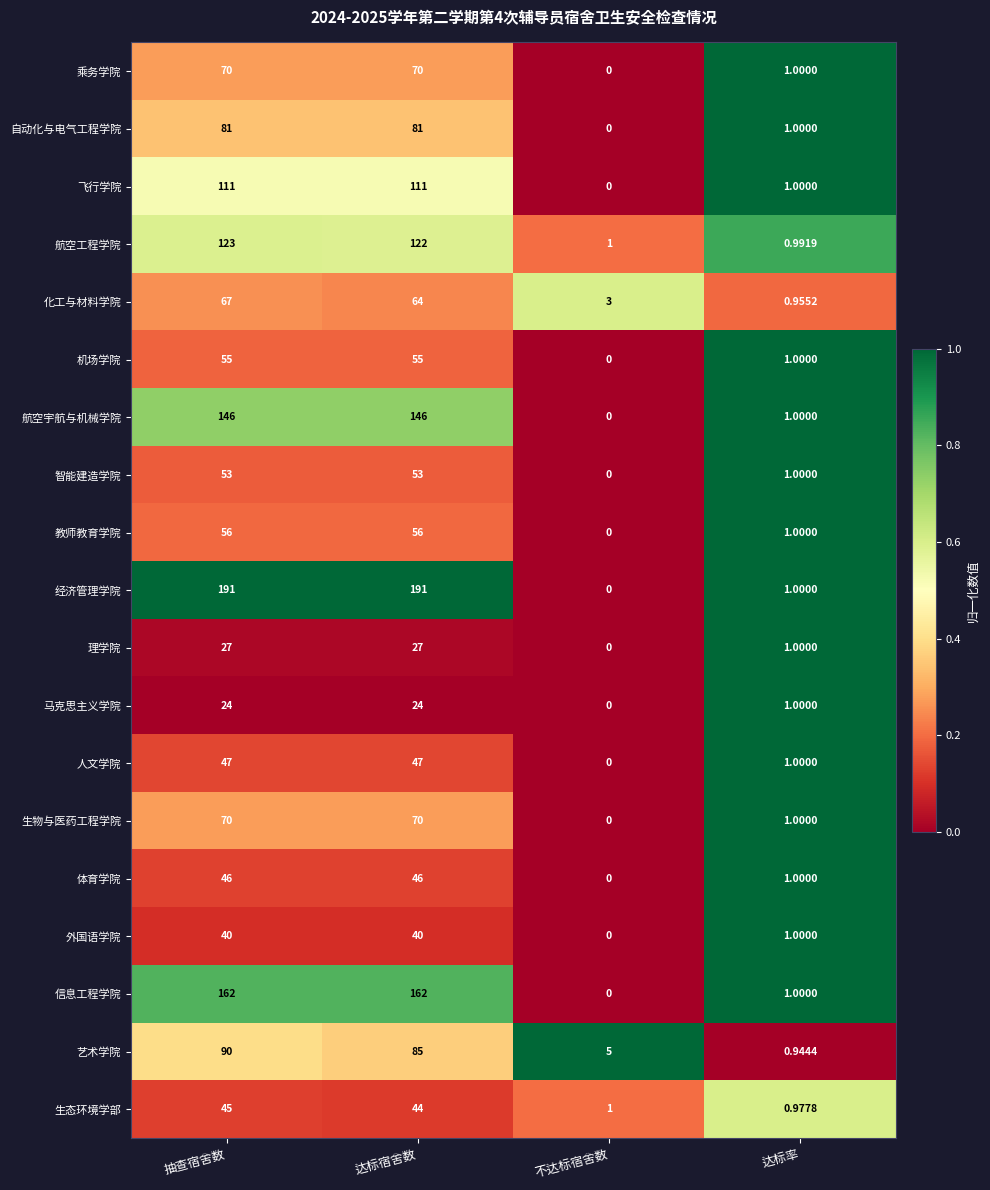

Which series changed the most between 抽查宿舍数 and 达标率?

经济管理学院